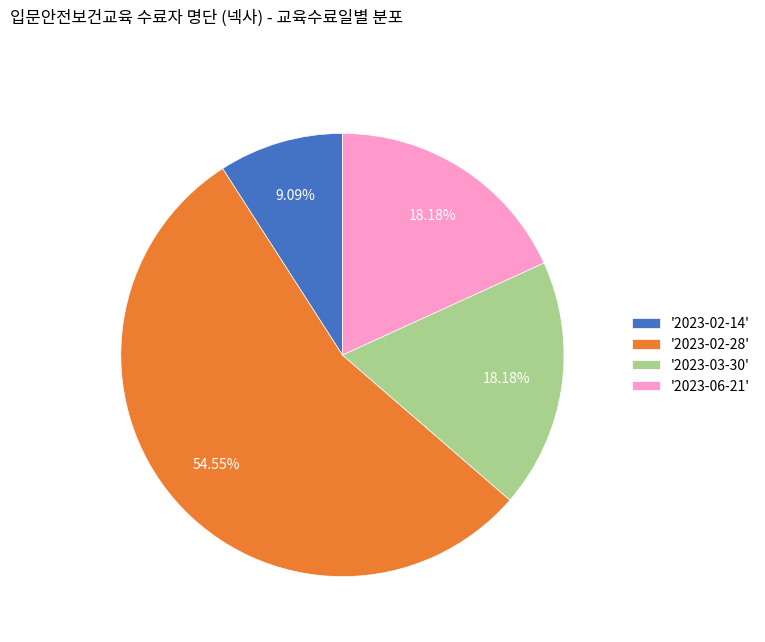

Approximately how many times larger is the value at '2023-03-30' compared to '2023-02-14'?

2.0